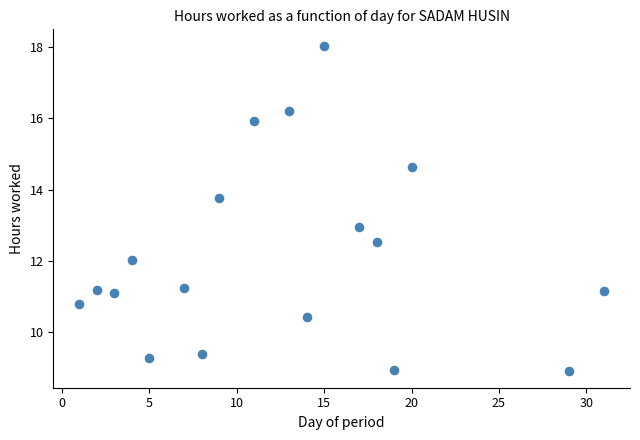

What is the range of Y values (max minus min)?

9.2